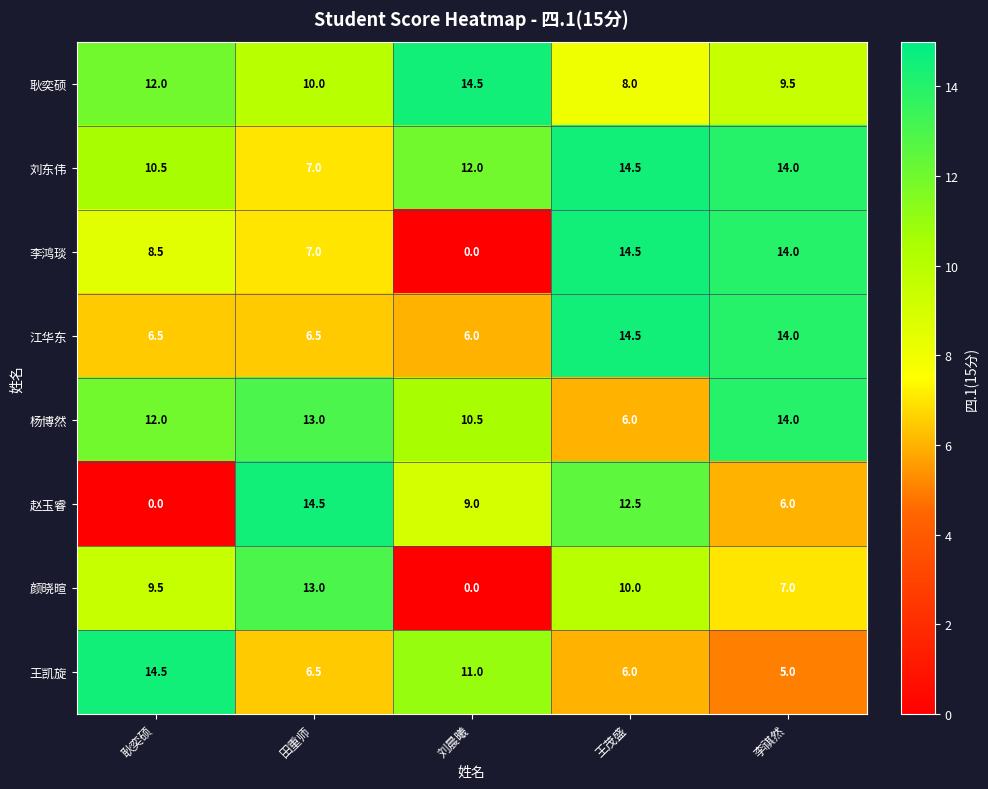

What is the maximum value for 颜晓暄?

13.0